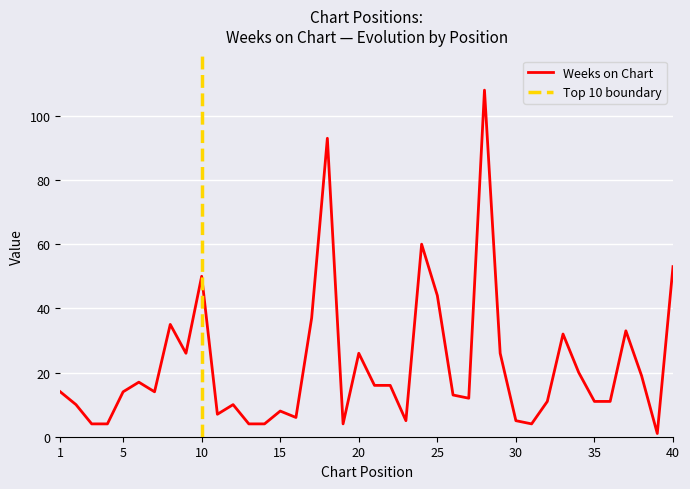

Reading right to left, extract all data points from this chart.

53	1	19	33	11	11	20	32	11	4	5	26	108	12	13	44	60	5	16	16	26	4	93	37	6	8	4	4	10	7	50	26	35	14	17	14	4	4	10	14